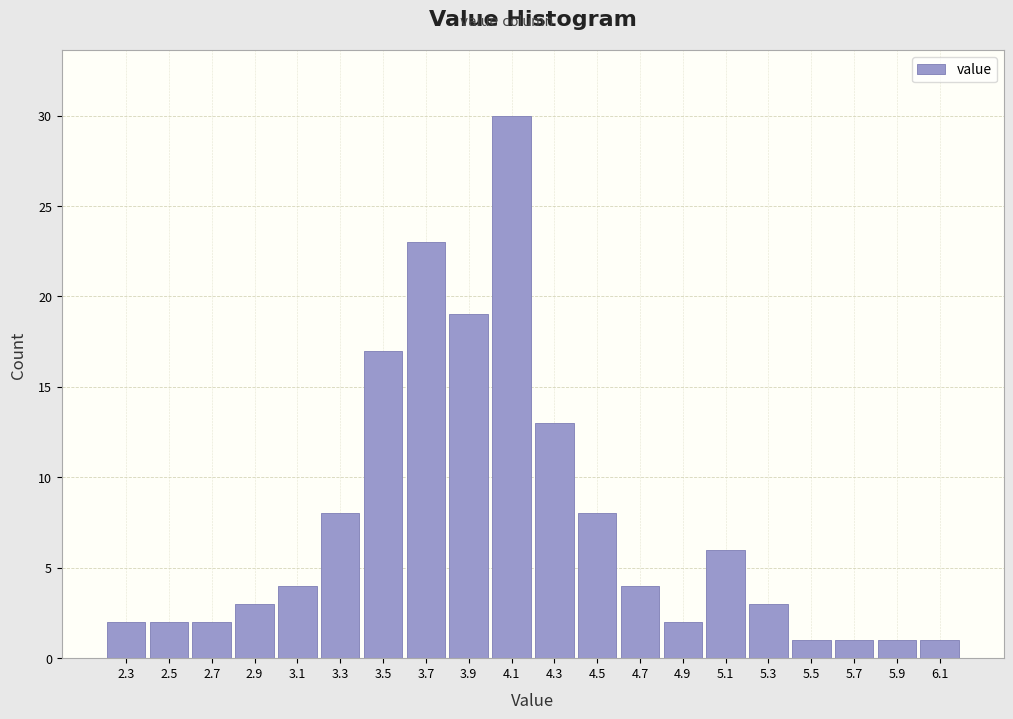

Reading left to right, transcribe this chart: for each bar, give the range it covers on the x-axis and its height. The values are not printed on the chart, so give them approximately, as read against the axis.

2.2 to 2.4: 2
2.4 to 2.6: 2
2.6 to 2.8: 2
2.8 to 3.0: 3
3.0 to 3.2: 4
3.2 to 3.4: 8
3.4 to 3.6: 17
3.6 to 3.8: 23
3.8 to 4.0: 19
4.0 to 4.2: 30
4.2 to 4.4: 13
4.4 to 4.6: 8
4.6 to 4.8: 4
4.8 to 5.0: 2
5.0 to 5.2: 6
5.2 to 5.4: 3
5.4 to 5.6: 1
5.6 to 5.8: 1
5.8 to 6.0: 1
6.0 to 6.2: 1